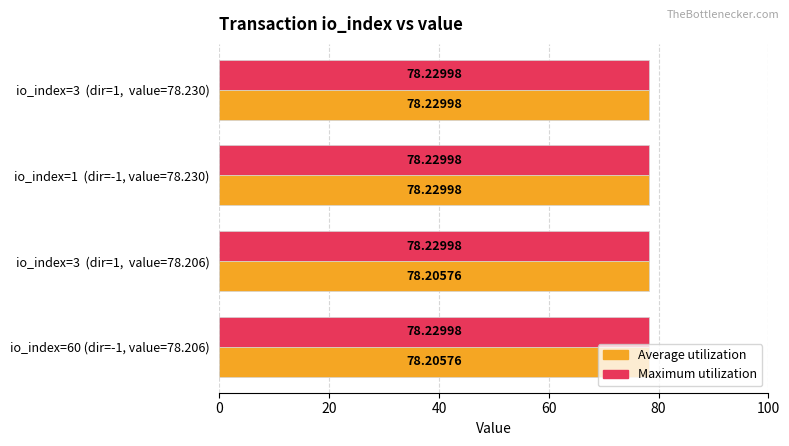

Which series has the largest range (max minus min)?

Average utilization